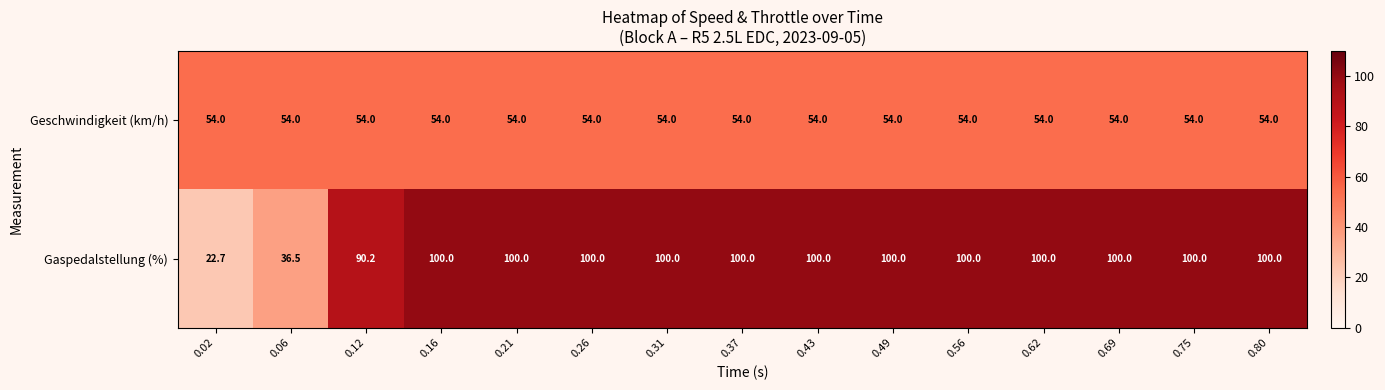

True or false: Geschwindigkeit (km/h) has a value of 54.0 at 0.80.

True